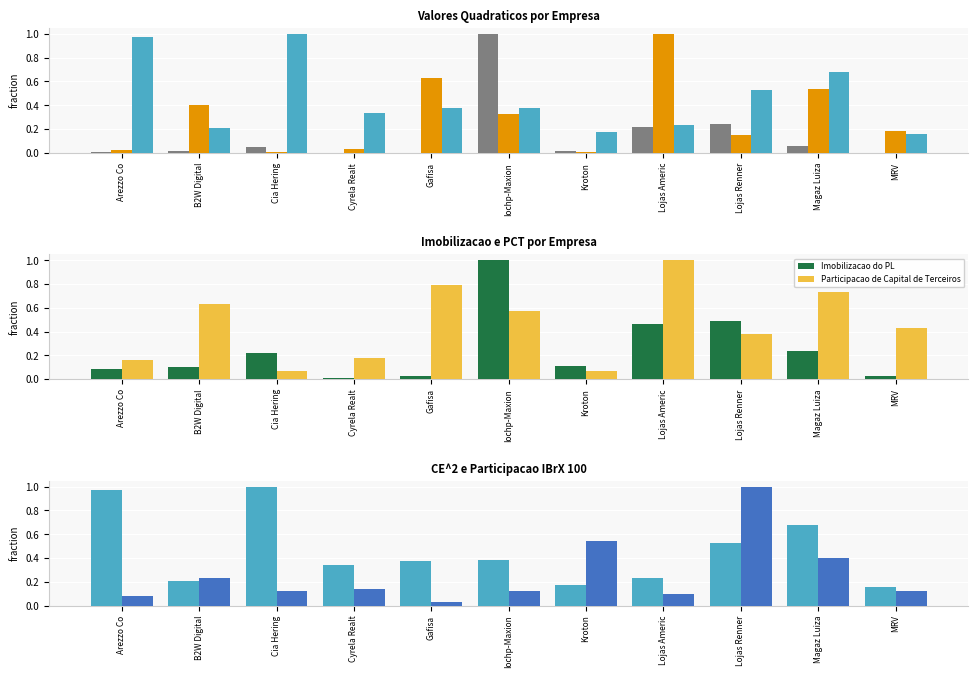

What is the difference between the highest and lowest values at Cia Hering?

1.0